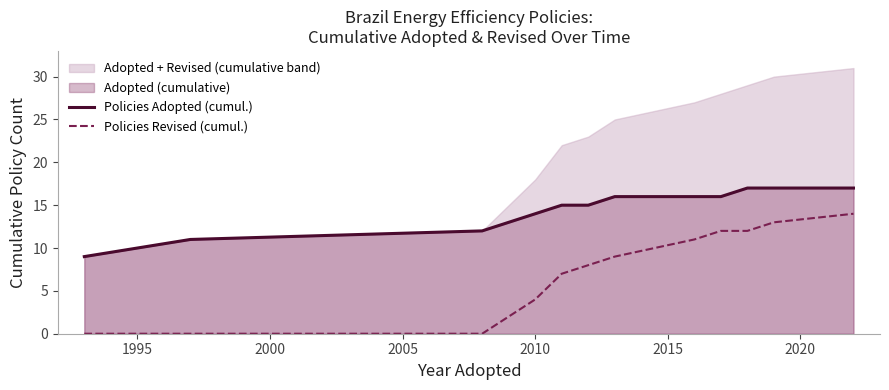

At how many categories does at least one series exceed 0?

13